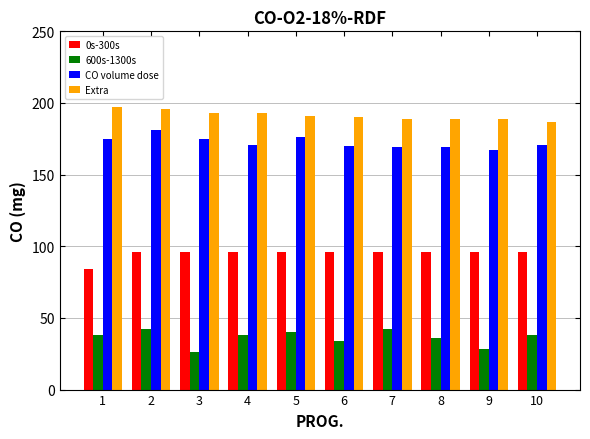

What is the maximum value shown in the chart?

197